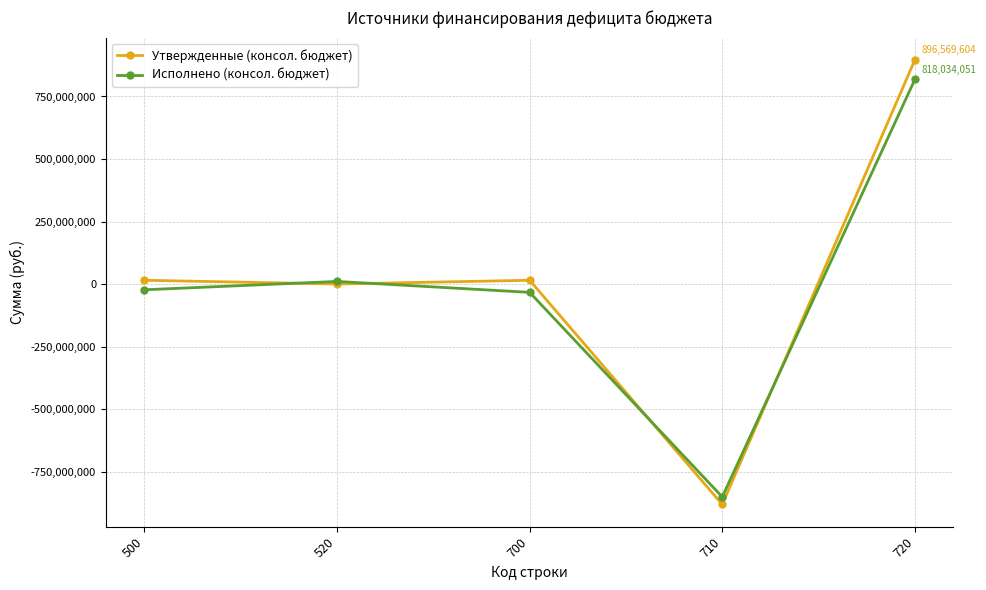

Is it true that Утвержденные (консол. бюджет) equals 896569604.0 at 720?

True